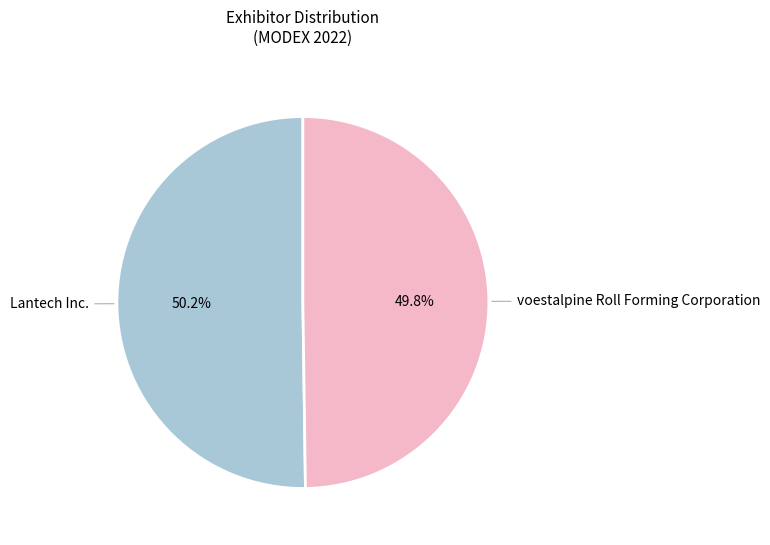

Count the number of slices in the pie.

2